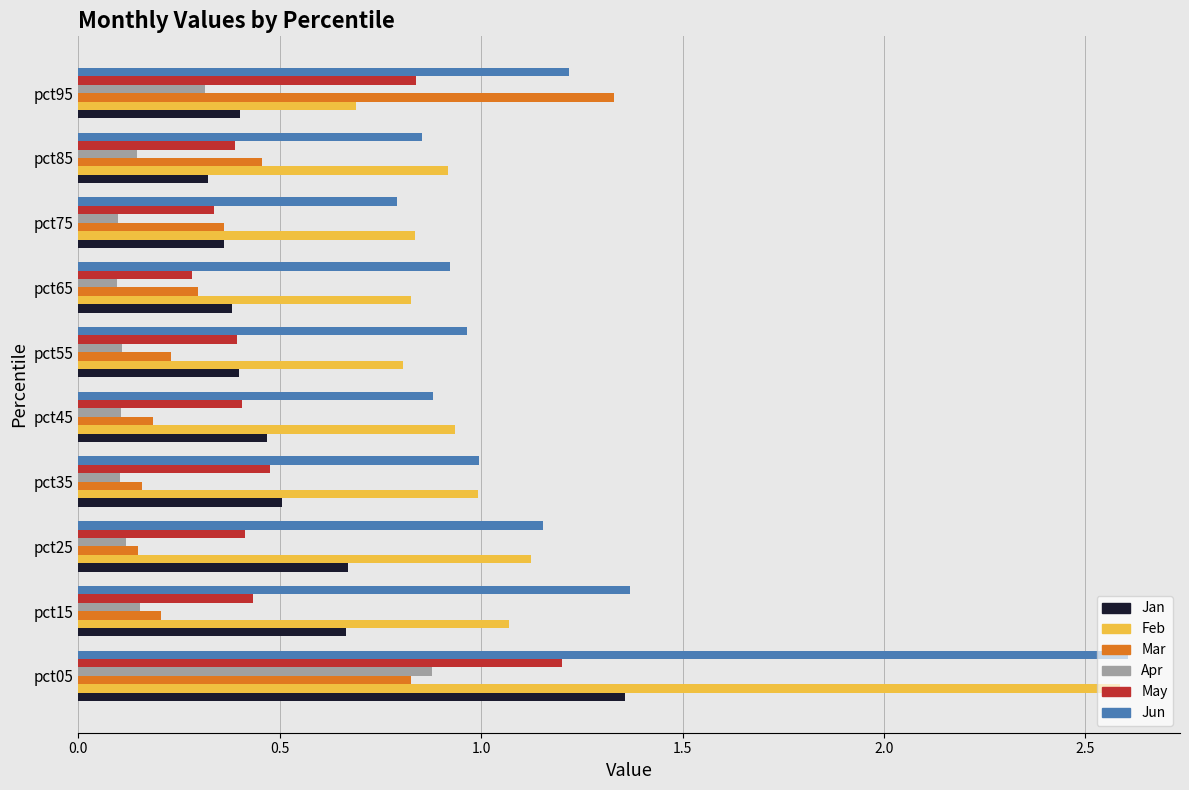

What is the total value across all series at pct45?

3.0